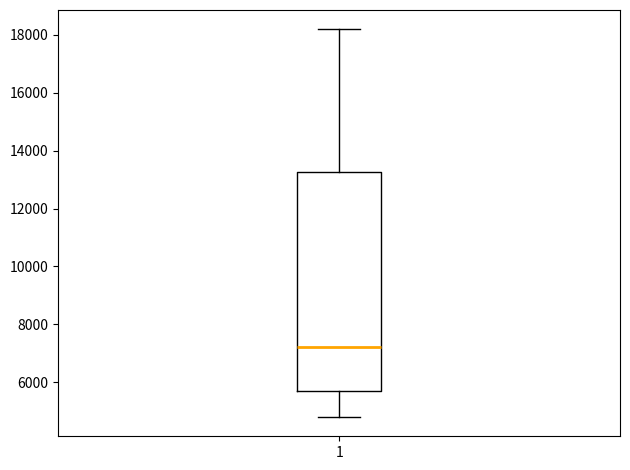

Where does the lower whisker of the box at x = 1 end on the y-axis? The values are not printed on the chart, so give them approximately, as read against the axis.

4800